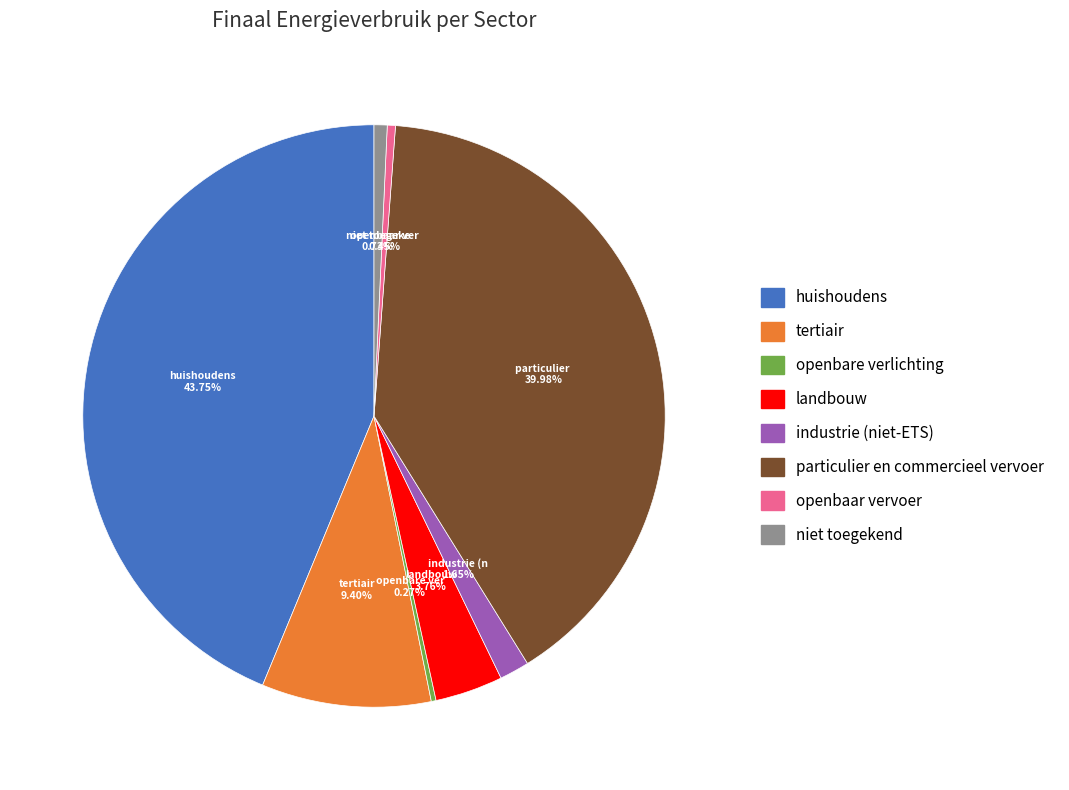

What is the largest slice in the pie chart?

huishoudens